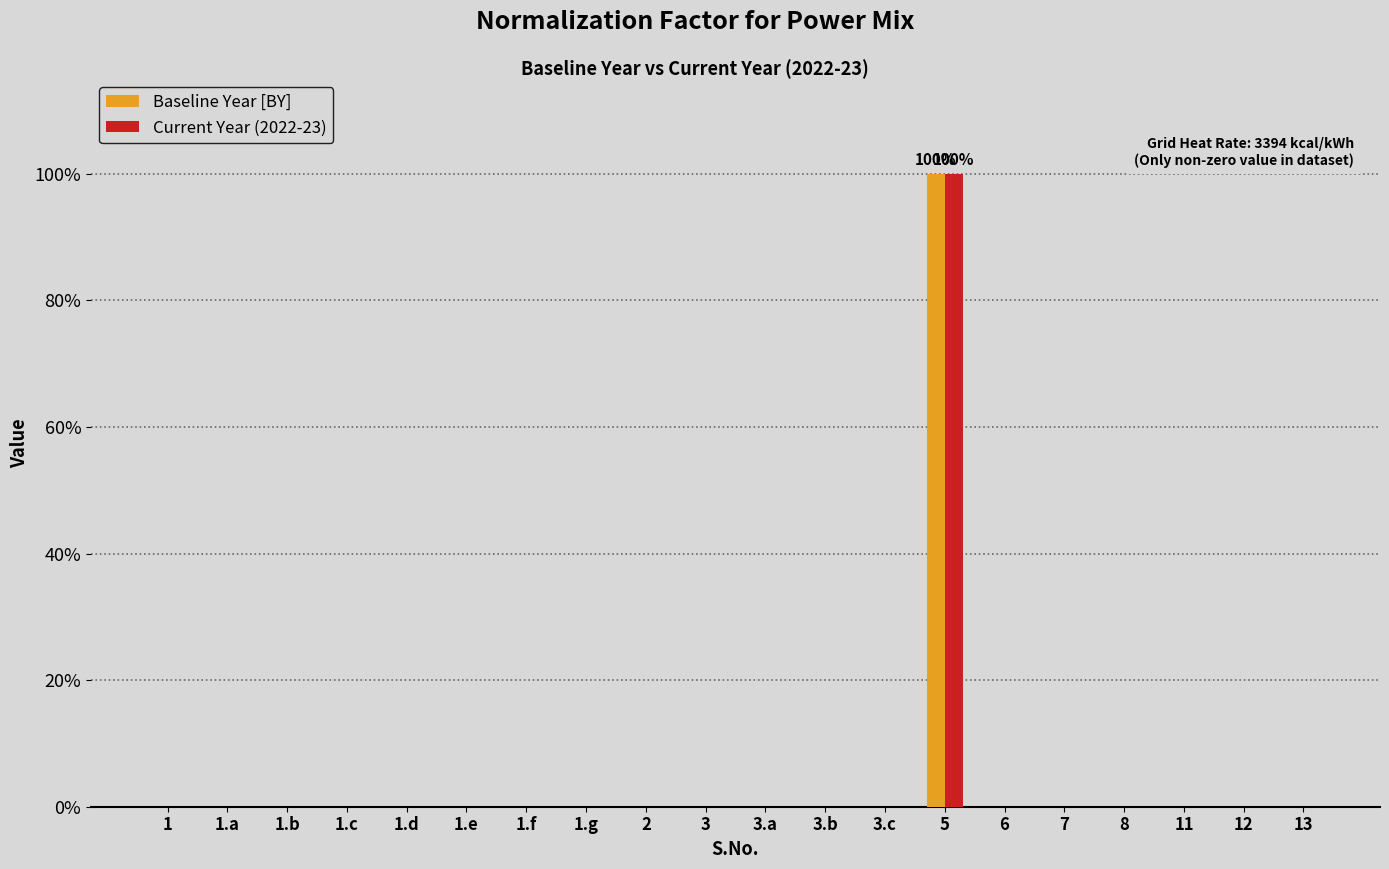

What is the highest value of the Current Year (2022-23) series?

100